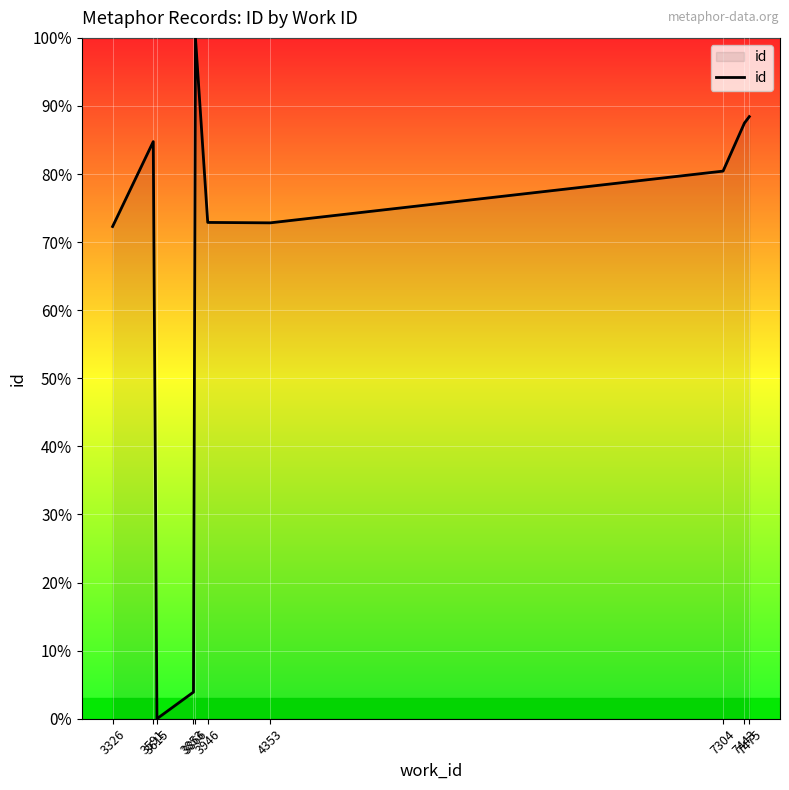

What is the change in value from 3591 to 7443?

+2.7